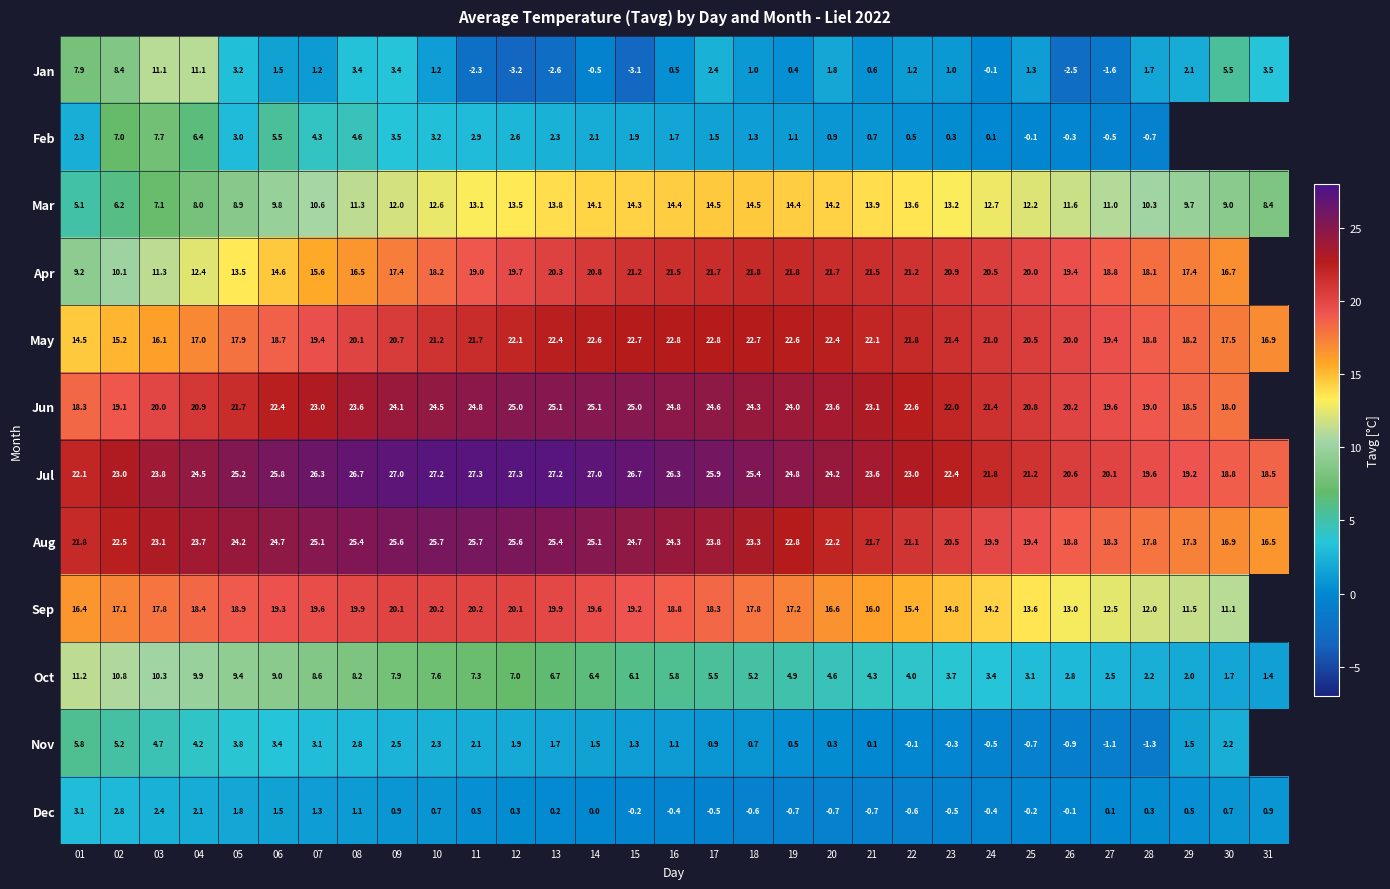

What is the greatest value displayed?

27.3